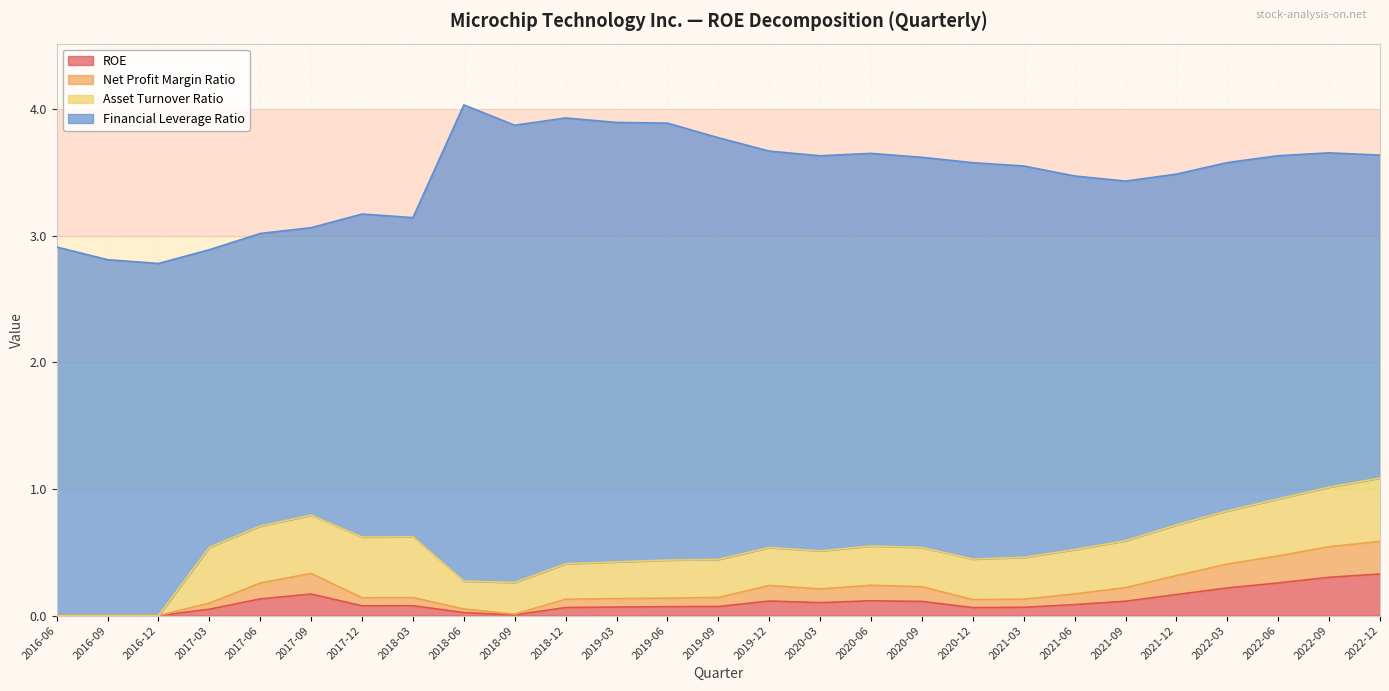

In Net Profit Margin Ratio, how many points are lower than both neighbors (excluding endpoints)?

4